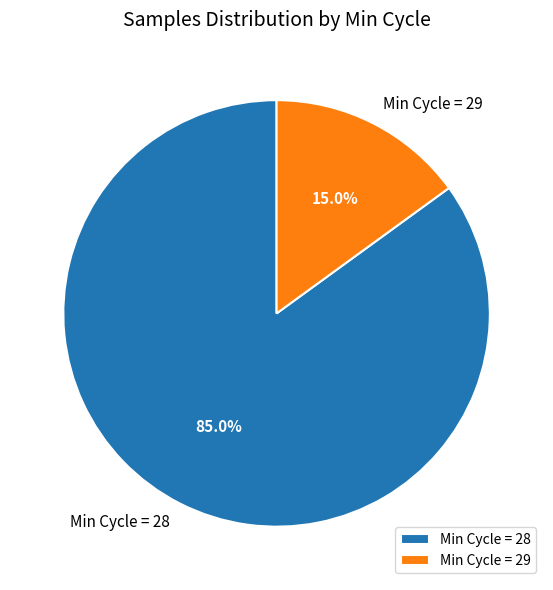

How many slices are in this pie chart?

2